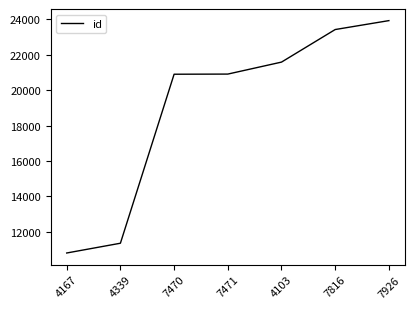

Which has a higher value, 4339 or 7926?

7926